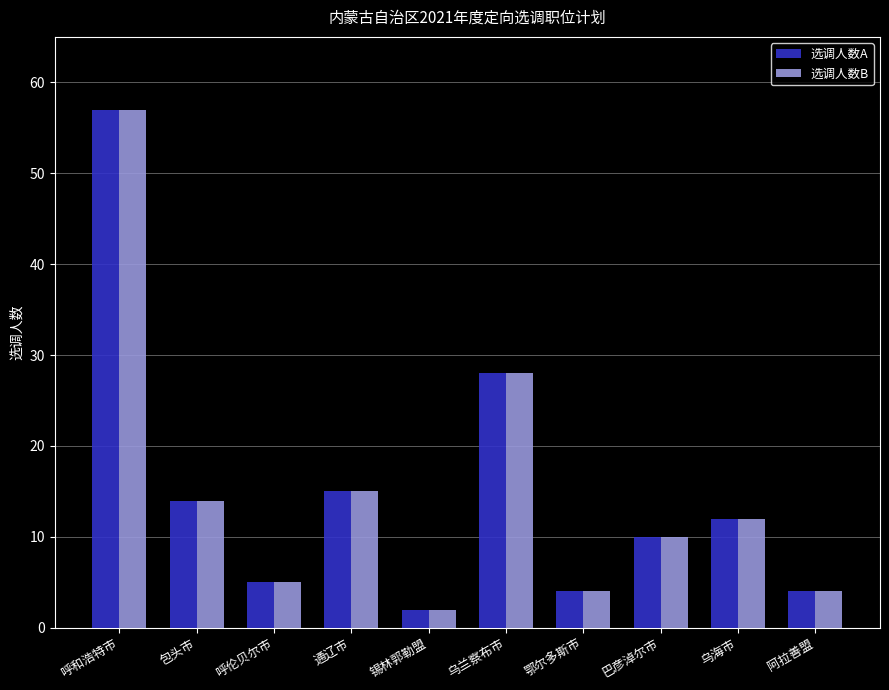

The value of 选调人数A at 巴彦淖尔市 is 10. True or false?

True